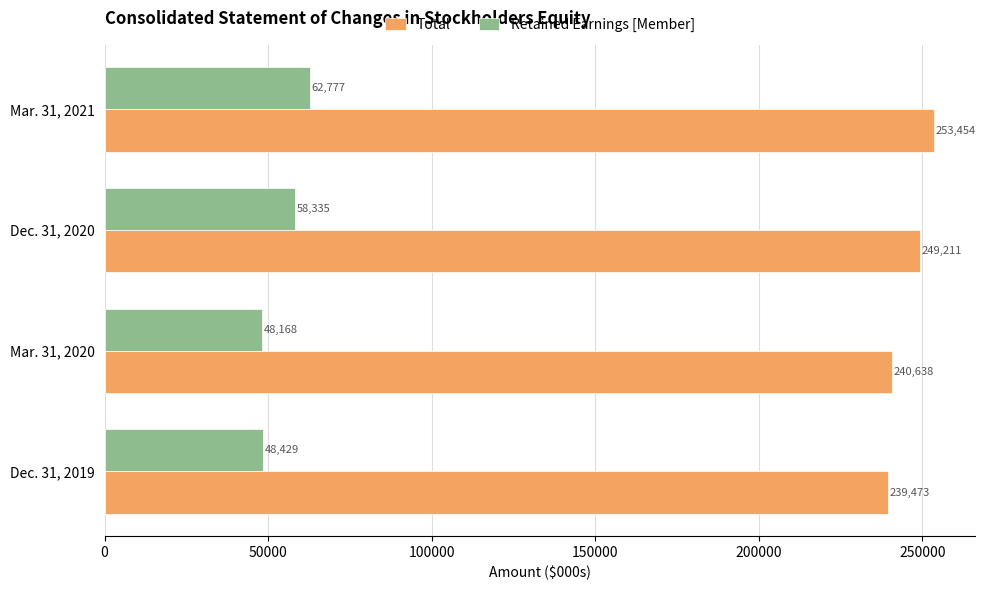

What is the sum of the Total values at Dec. 31, 2019 and Mar. 31, 2021?

492927